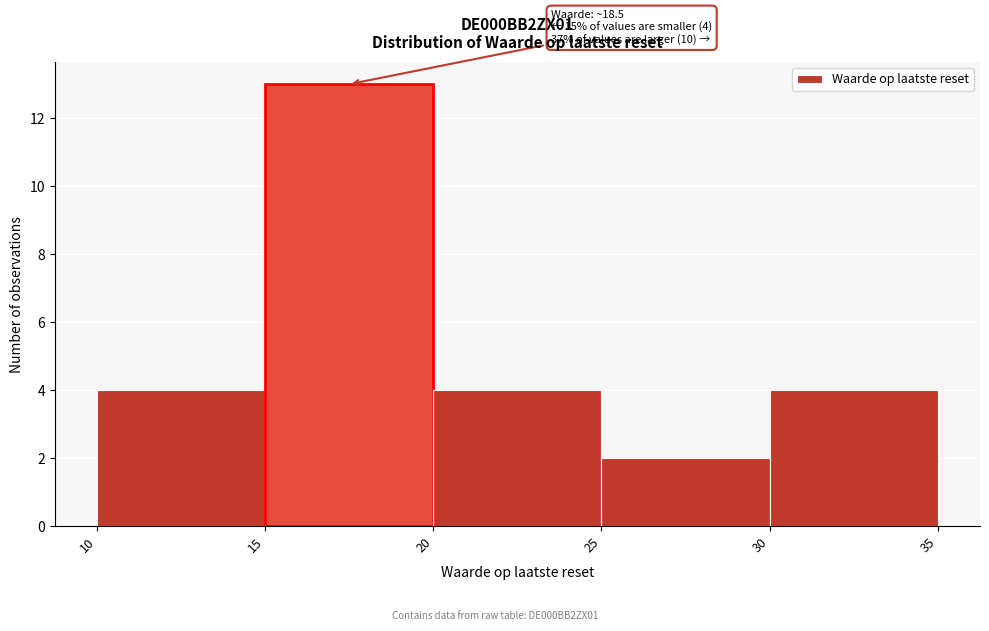

Which range on the x-axis has the tallest bar?

15 to 20